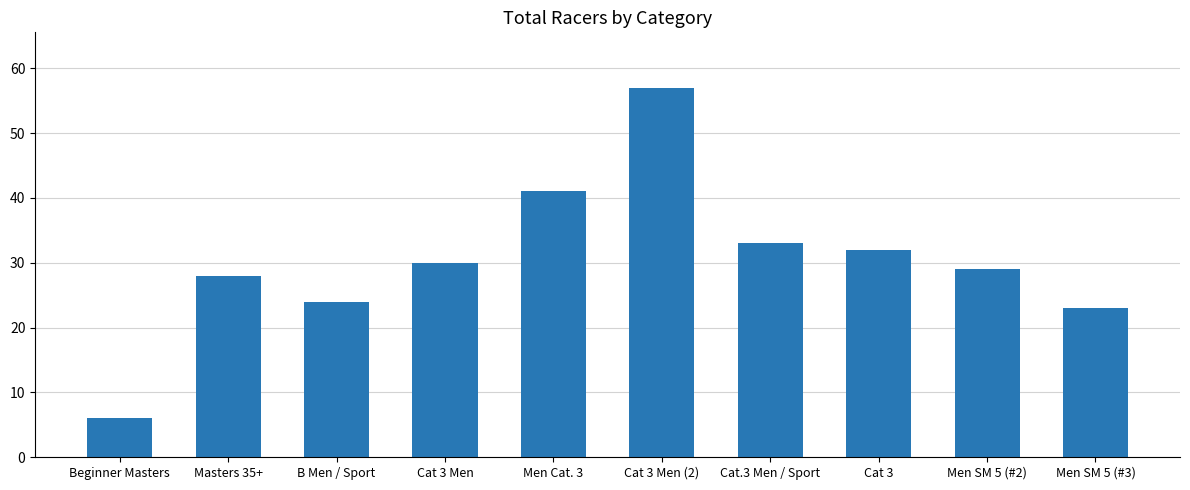

Does the chart contain stacked bars?

No